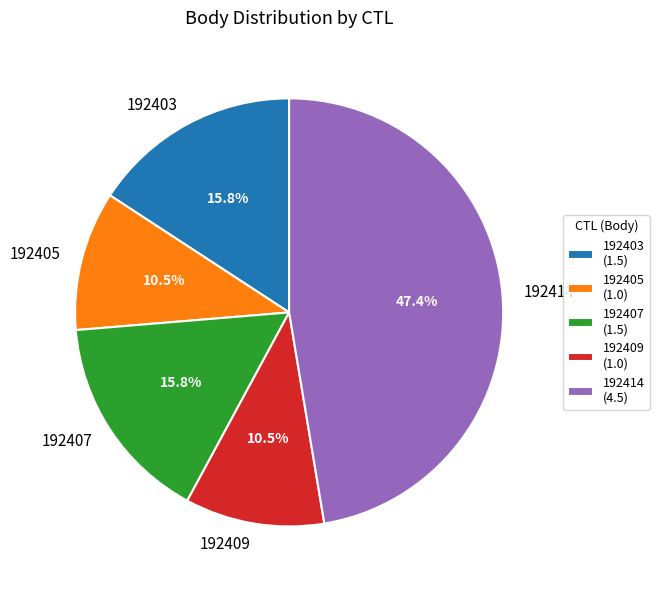

What portion of the pie excludes 192405?

89.5%